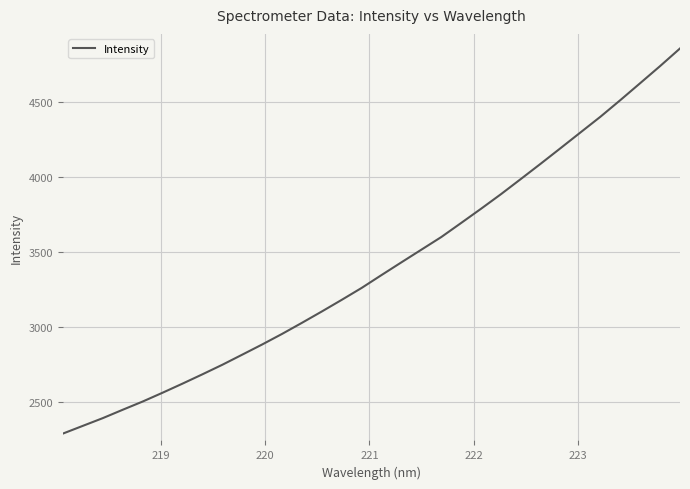

What is the difference between the maximum and minimum values?

2567.6